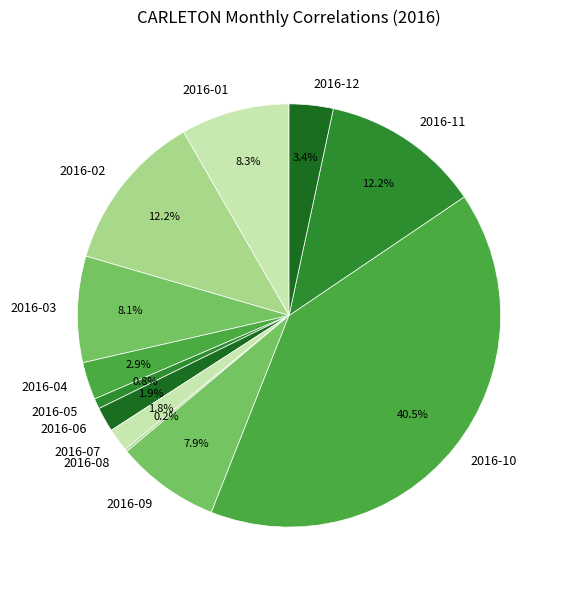

What percentage do 2016-09 and 2016-06 together represent?

9.8%